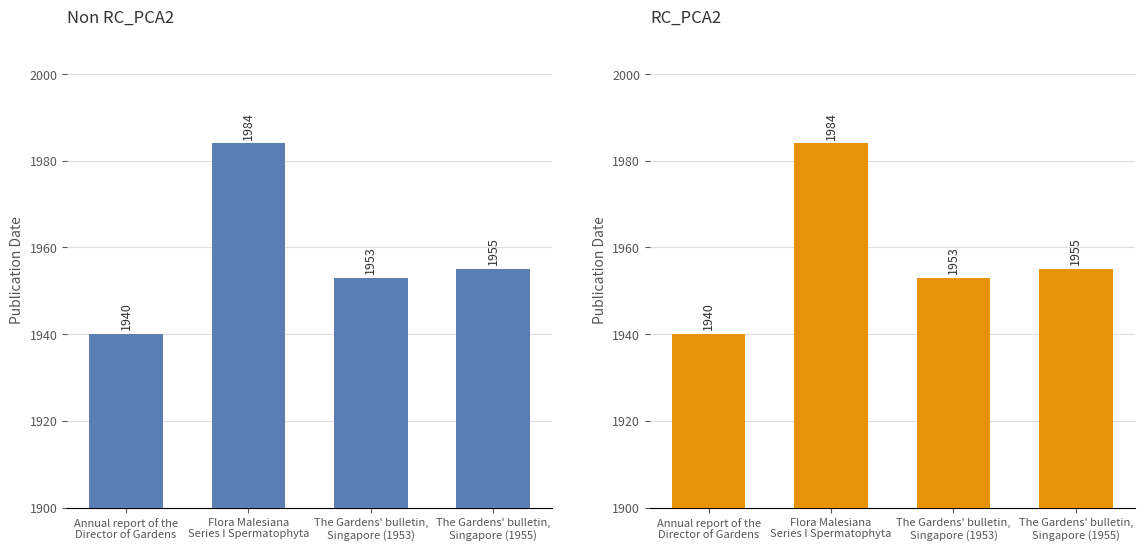

What is the average value?

1958